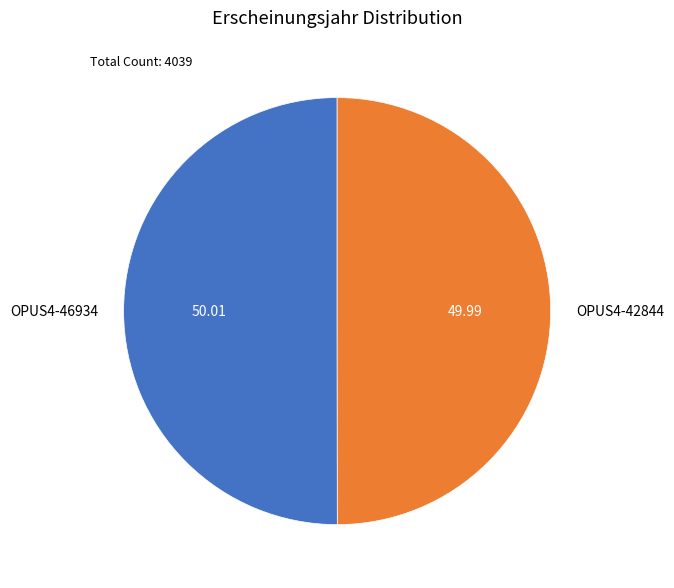

True or false: OPUS4-42844 accounts for 37% of the total.

False